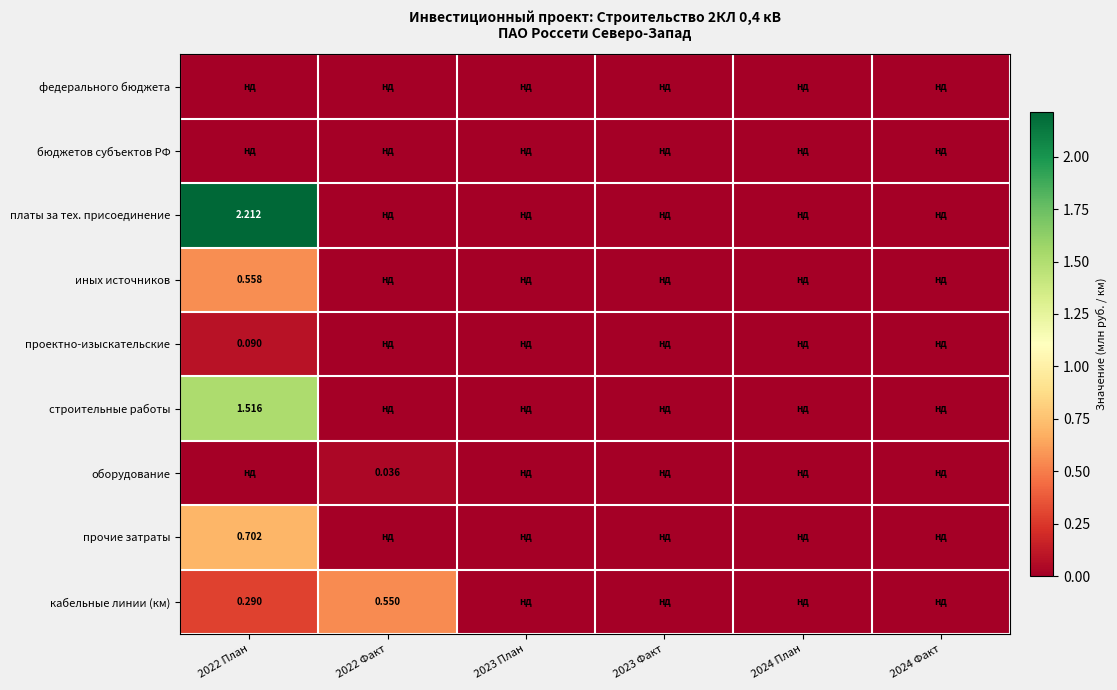

Between 2022 Факт and 2024 Факт, which series saw the biggest shift?

кабельные линии (км)